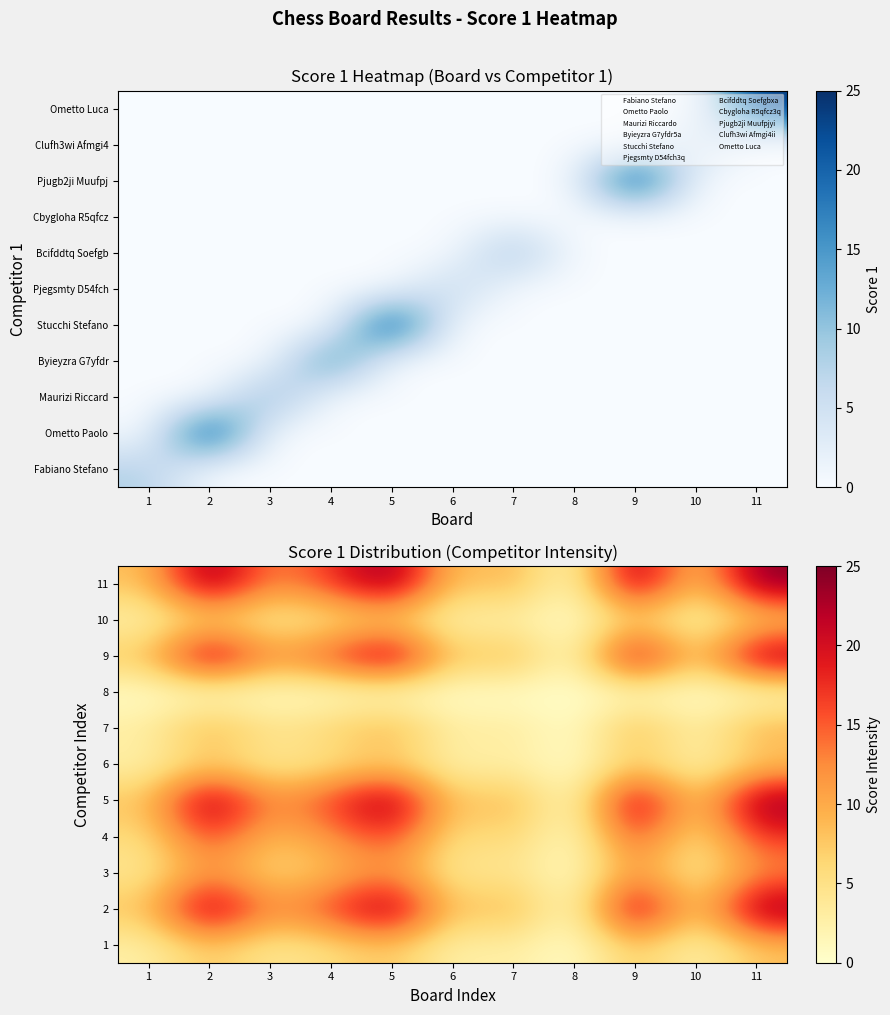

Is the value of 2 at 11 greater than the value of 9 at 7?

Yes